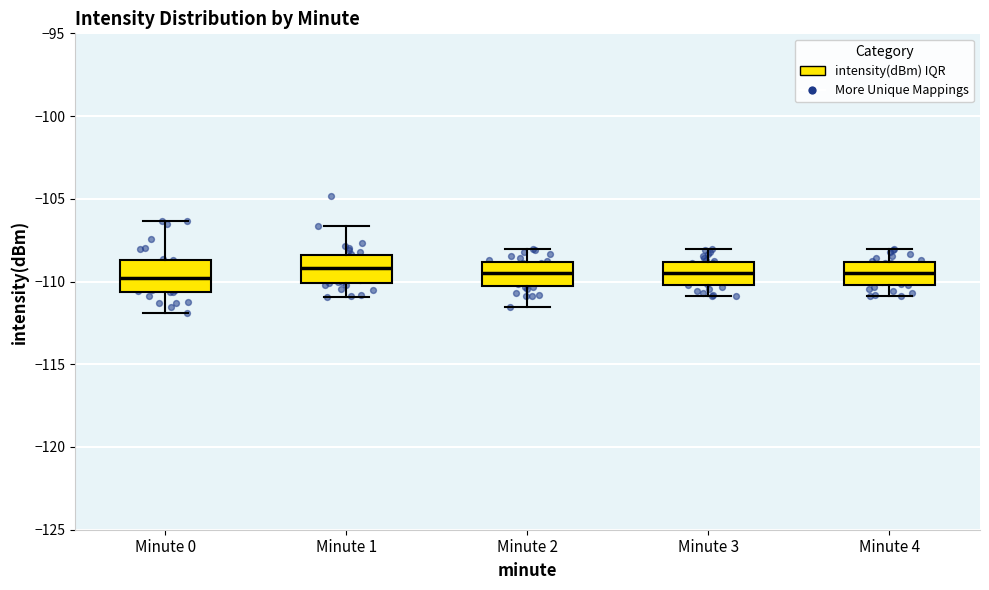

Where does the median line of the box for Minute 1 sit on the y-axis? The values are not printed on the chart, so give them approximately, as read against the axis.

-109.0